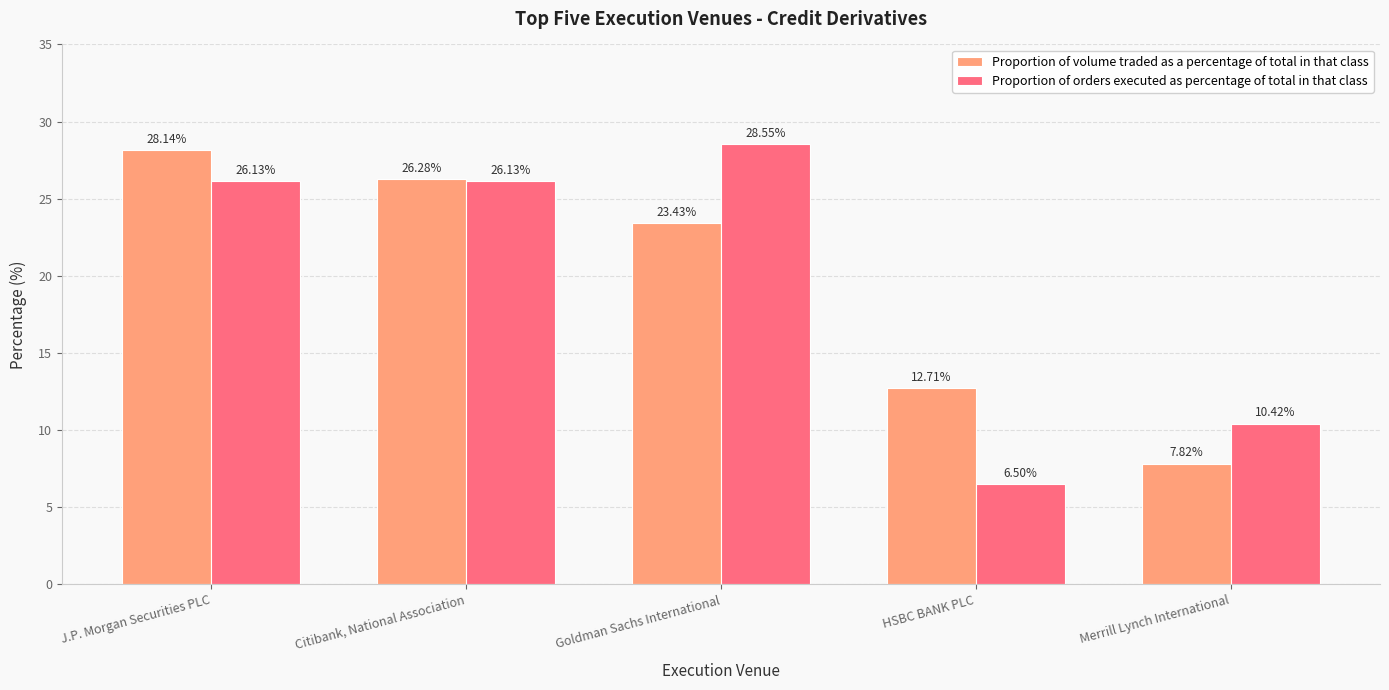

What is the difference between the maximum and minimum values in the Proportion of volume traded as a percentage of total in that class series?

20.3